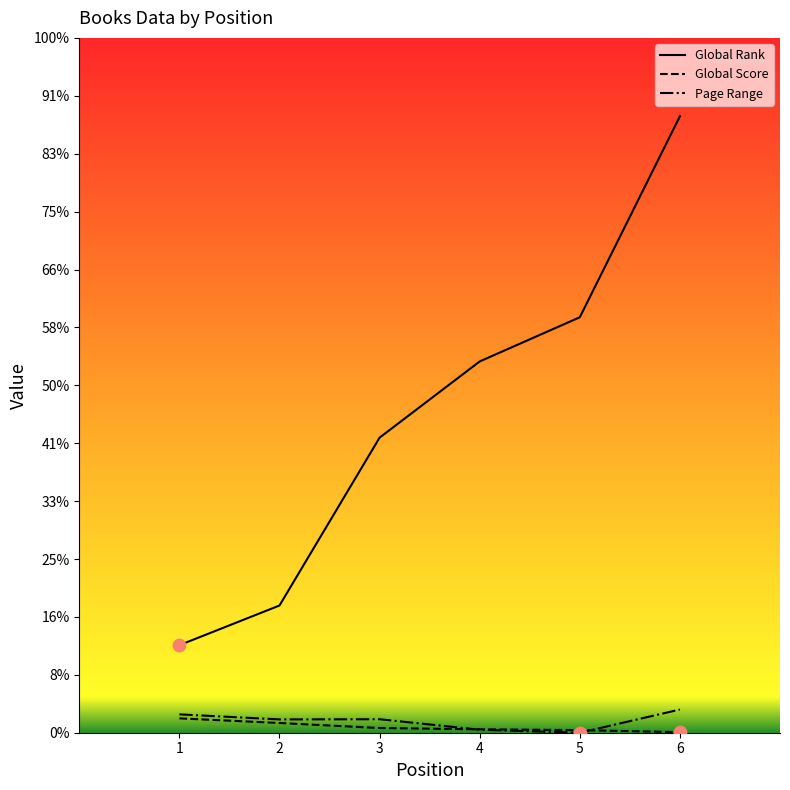

Is the value of Global Score at 5 greater than the value of Global Rank at 3?

No